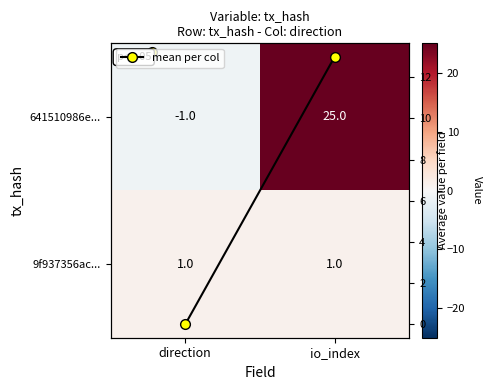

What is the sum of the mean per col values at io_index and direction?

13